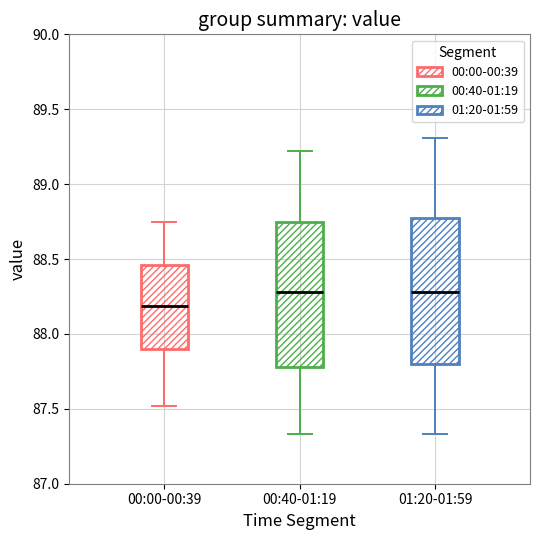

Where does the upper whisker of the box for 01:20-01:59 end on the y-axis? The values are not printed on the chart, so give them approximately, as read against the axis.

89.30